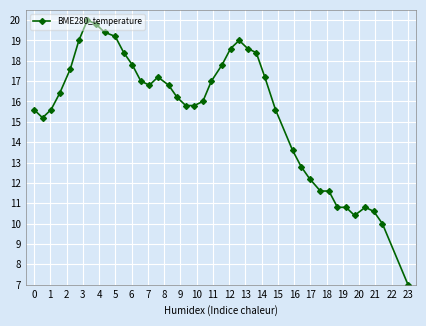

True or false: the data has more than 1 interior local peaks.

True